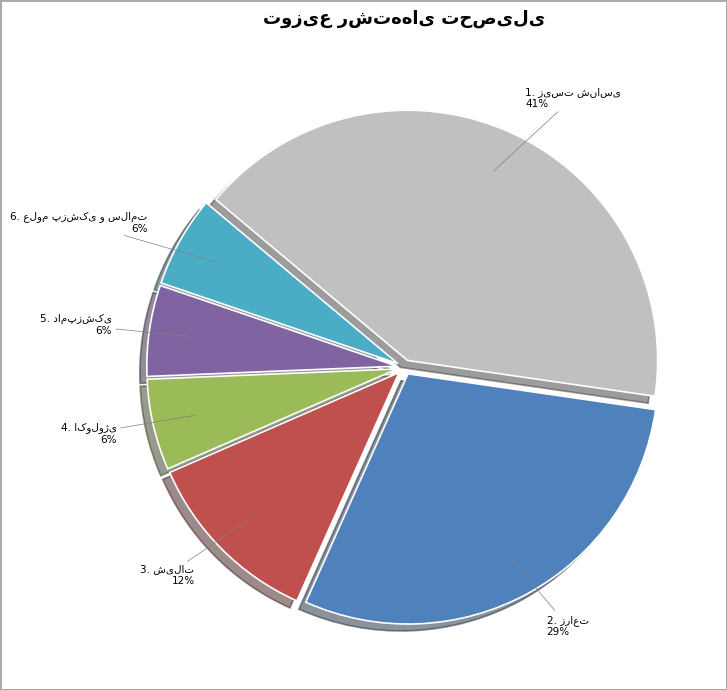

To the nearest percent, what is the average slice percentage?

17%